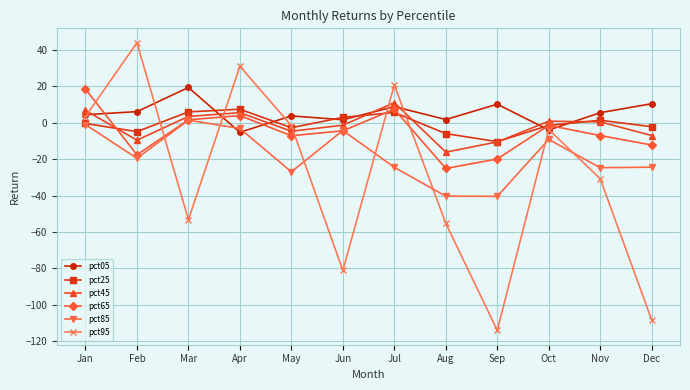

True or false: pct95 and pct85 cross at least once.

True